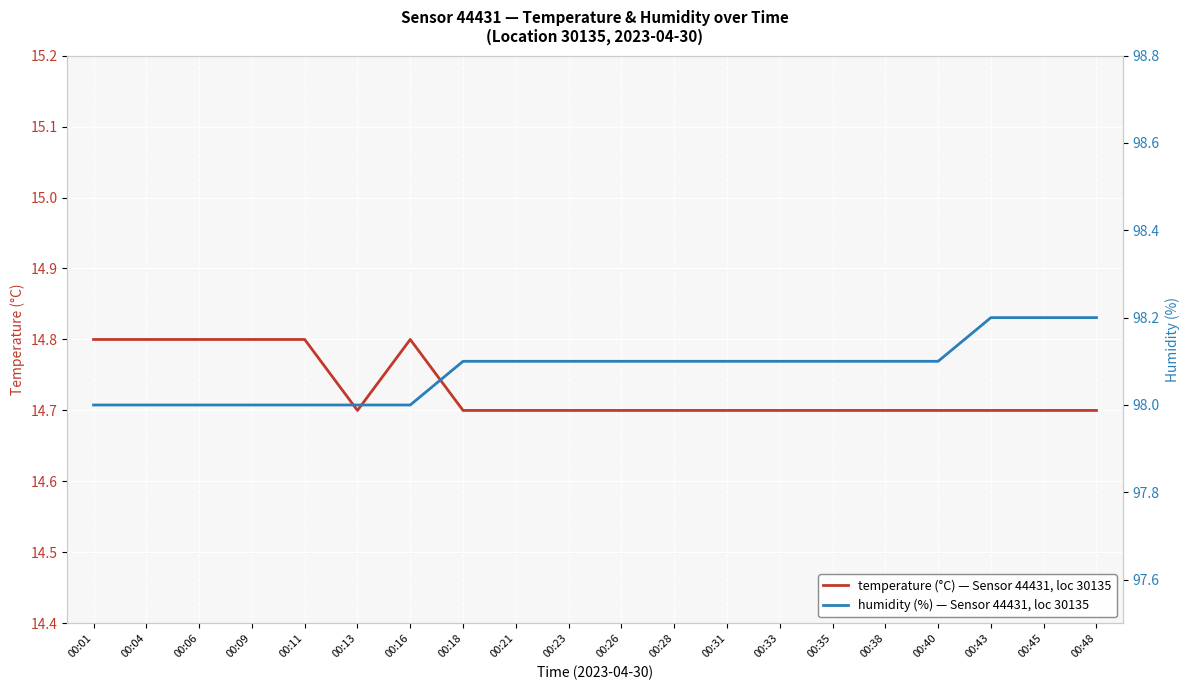

Is this an area chart (filled region under the line)?

No